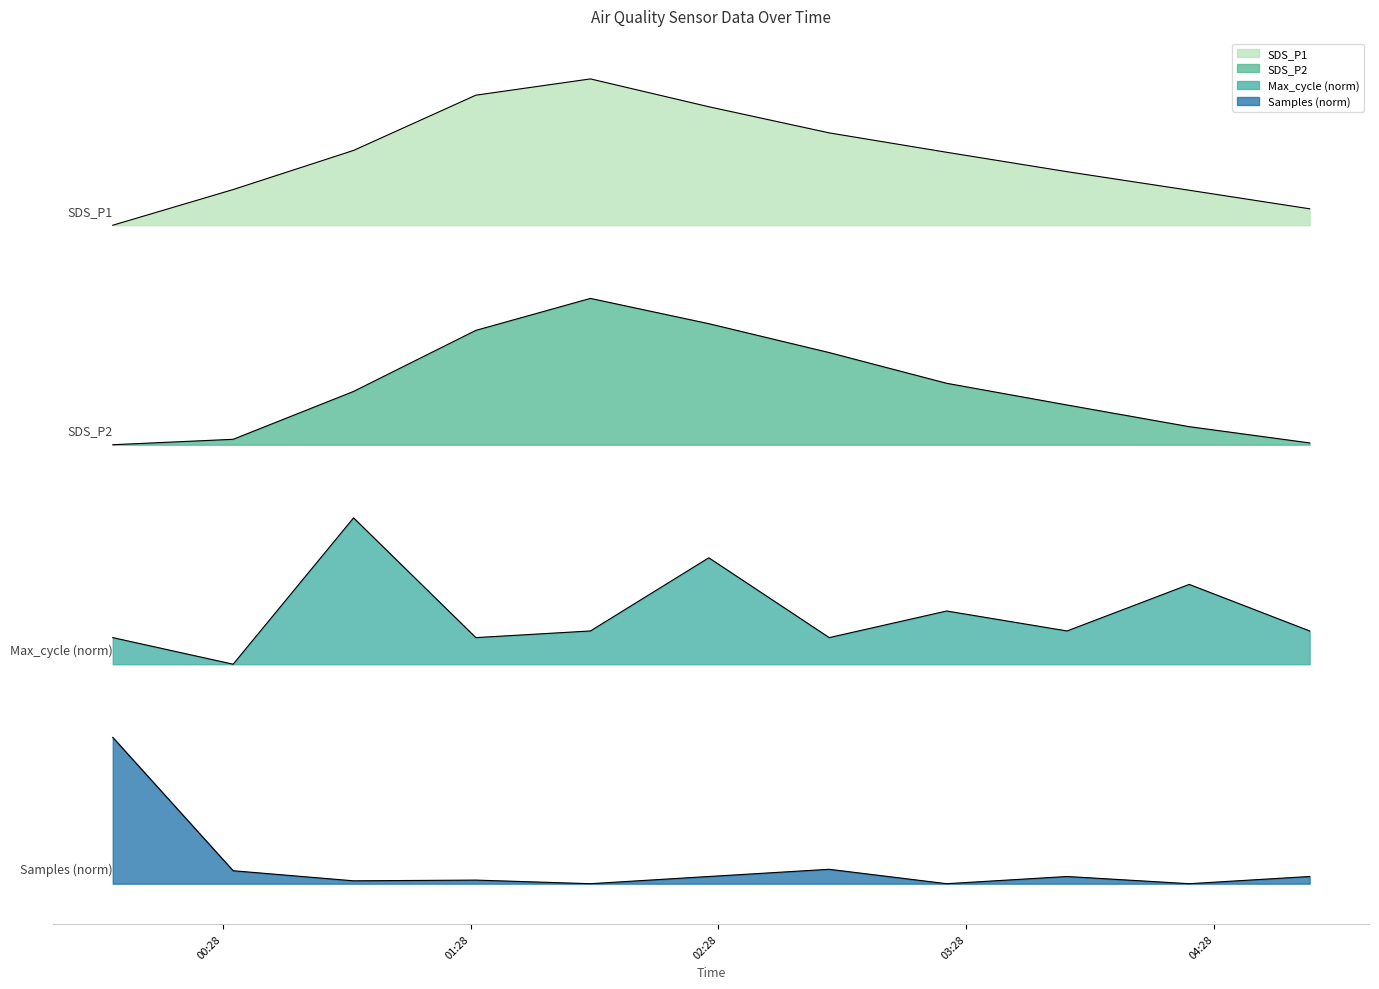

The Samples series shows 0.5 at 2023/08/27 03:30. True or false?

False